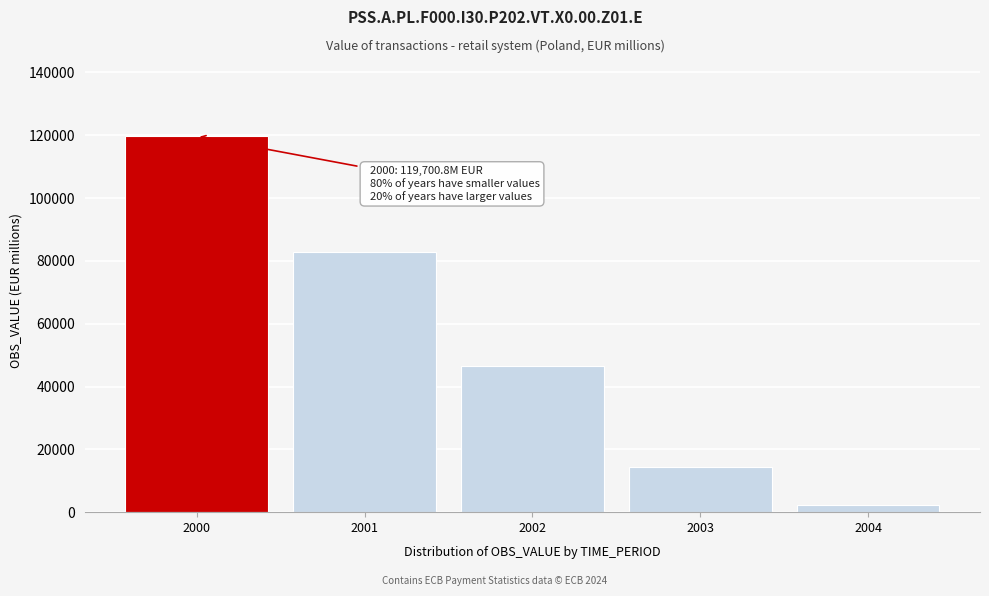

Reading right to left, extract all data points from this chart.

2004=2301.2	2003=14533.2	2002=46515.5	2001=82953.9	2000=119700.8